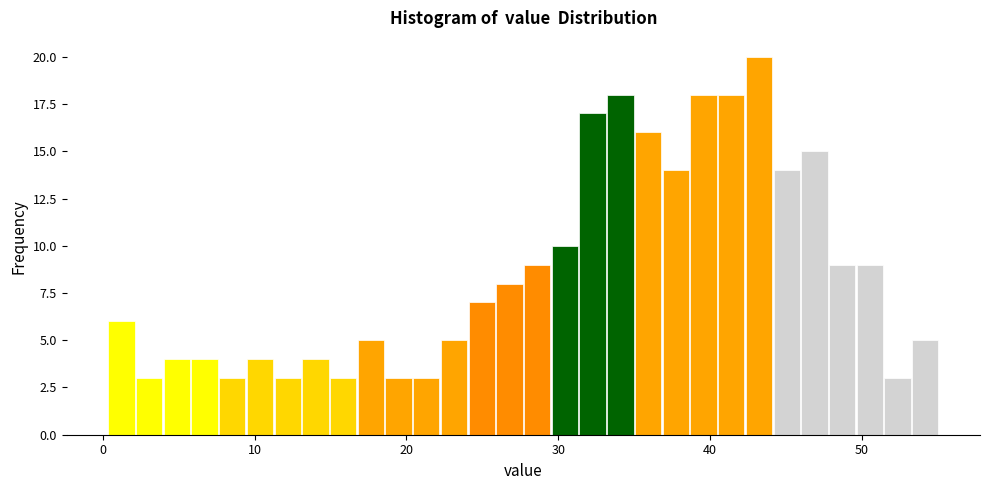

Around what value on the x-axis is the tallest bar? Give the approximate position of its centre, as read against the axis.

43